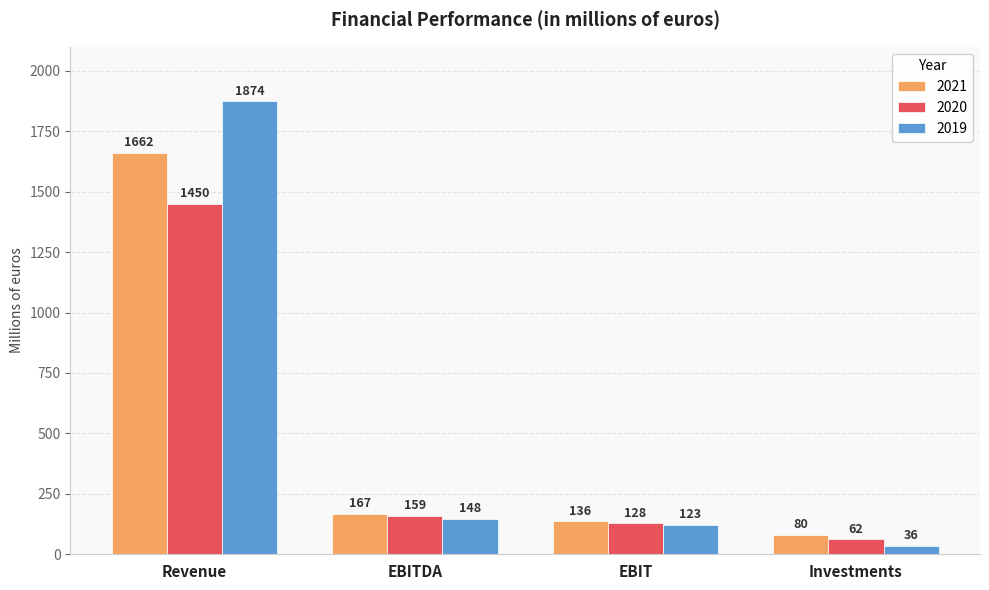

Reading right to left, what are all the values shown in this chart?

2021: Investments=80	EBIT=136	EBITDA=167	Revenue=1662
2020: Investments=62	EBIT=128	EBITDA=159	Revenue=1450
2019: Investments=36	EBIT=123	EBITDA=148	Revenue=1874